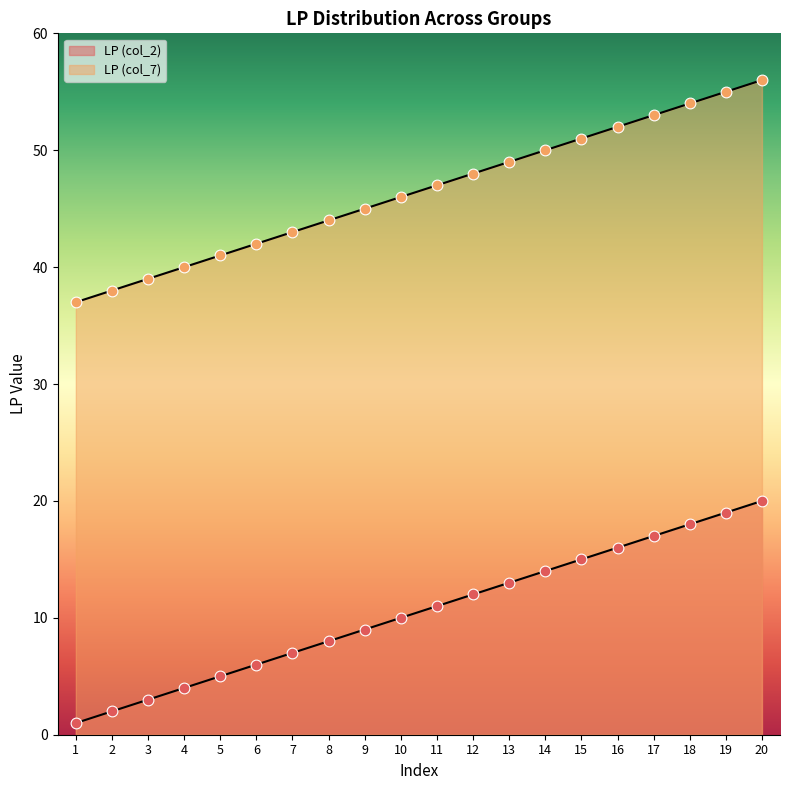

At how many categories does at least one series exceed 35?

20